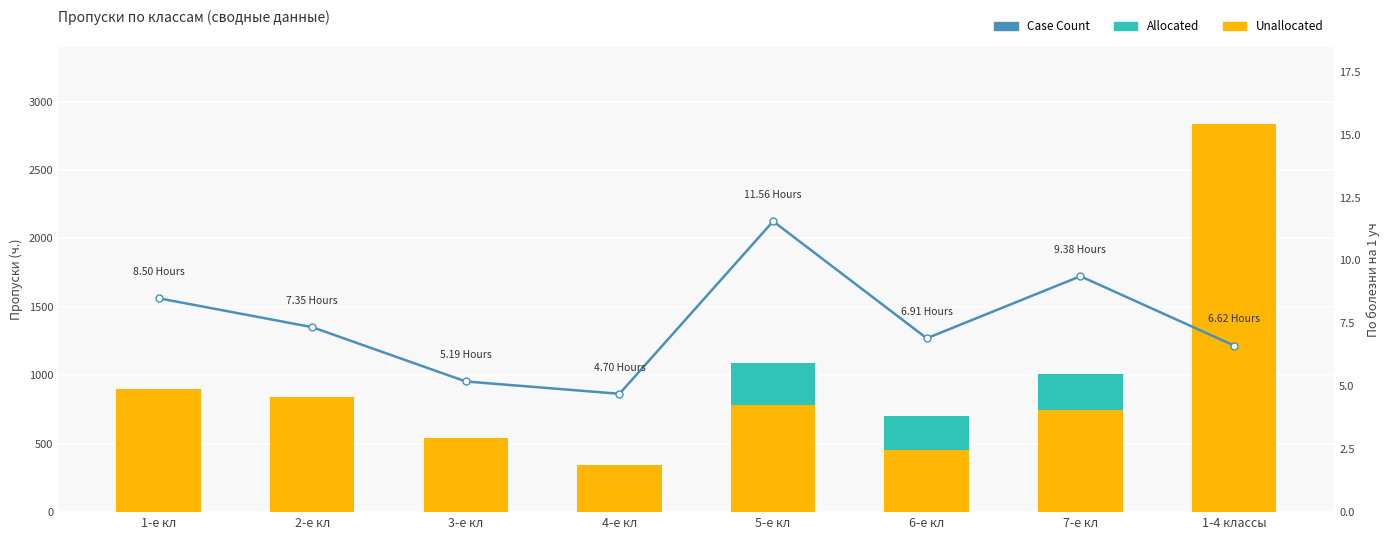

What is the sum of all Unallocated values?

7453.0